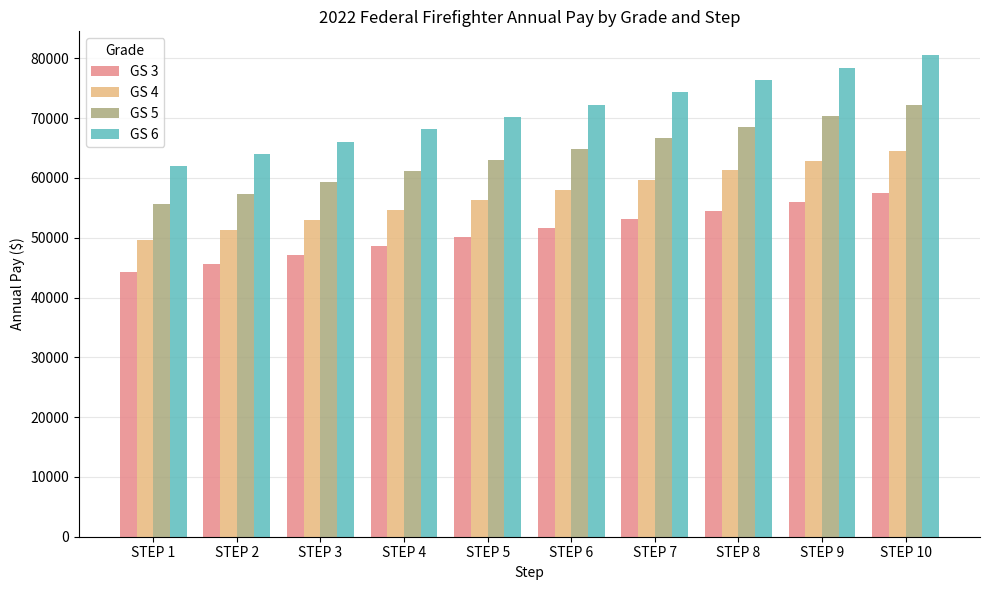

What is the sum of the GS 4 values at STEP 6 and STEP 3?

110876.0